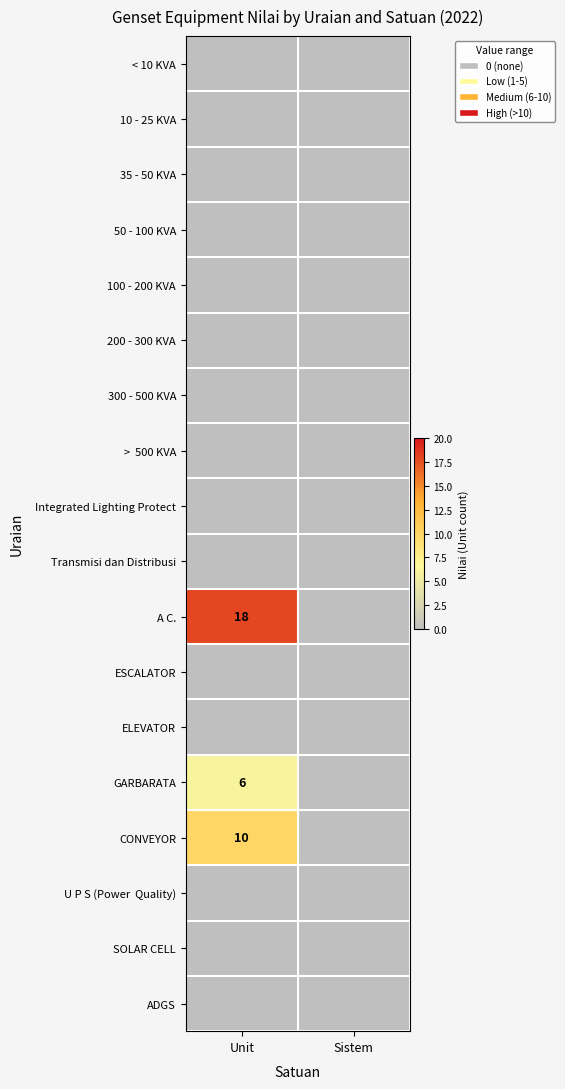

At which category is the sum across all series the highest?

Unit